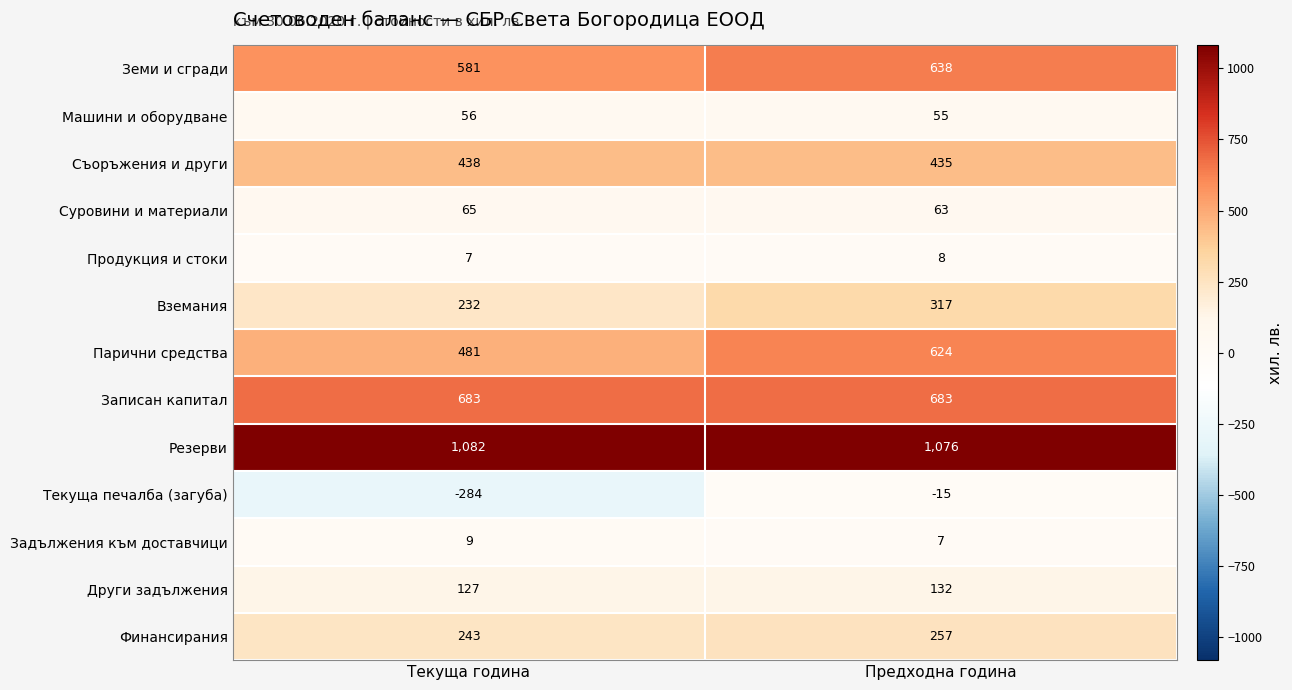

At which label is Парични средства closest to 552?

Текуща година